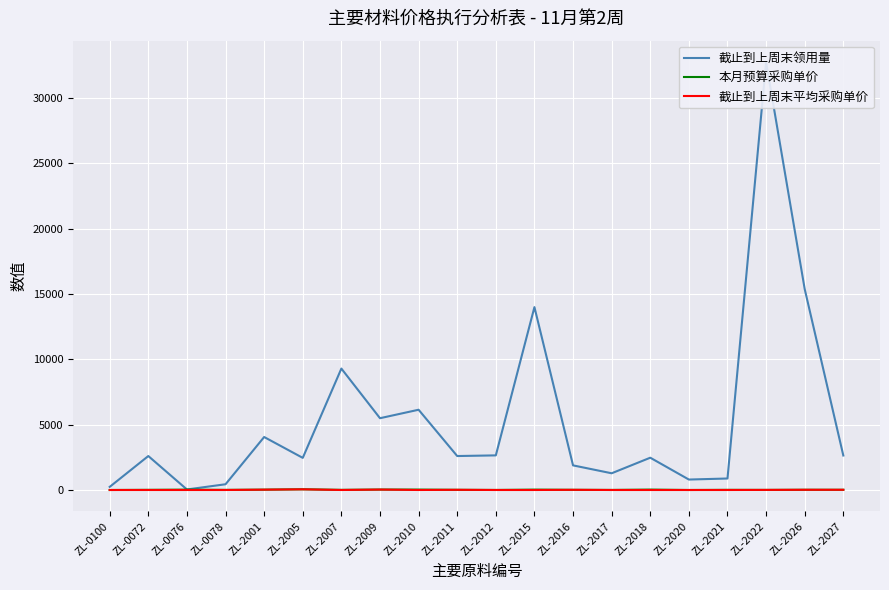

What is the value of the 截止到上周末领用量 point at the 9th from the left?

6144.0